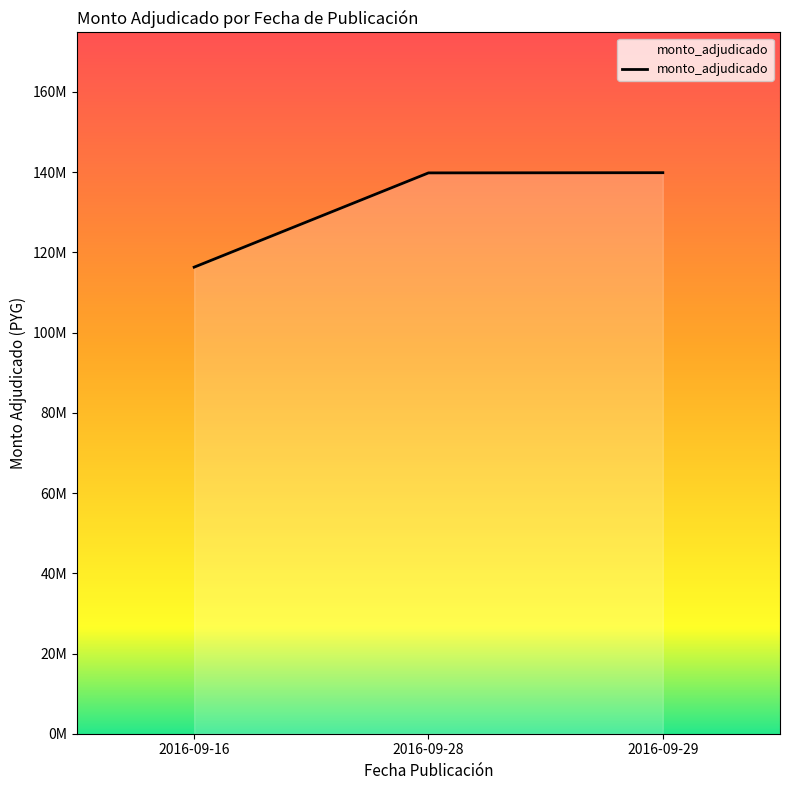

Does the chart have visible grid lines?

No